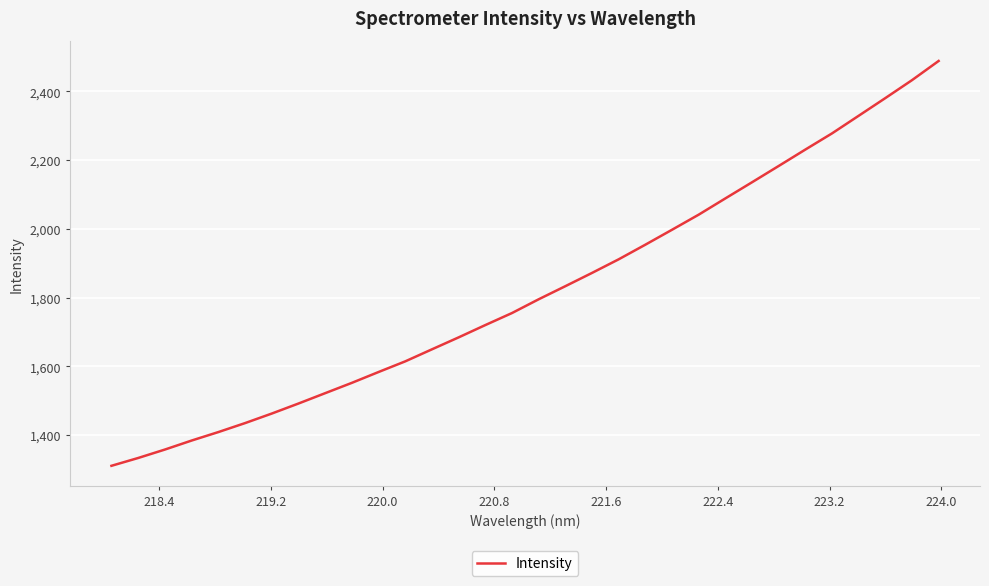

What is the difference between the maximum and minimum values?

1178.8